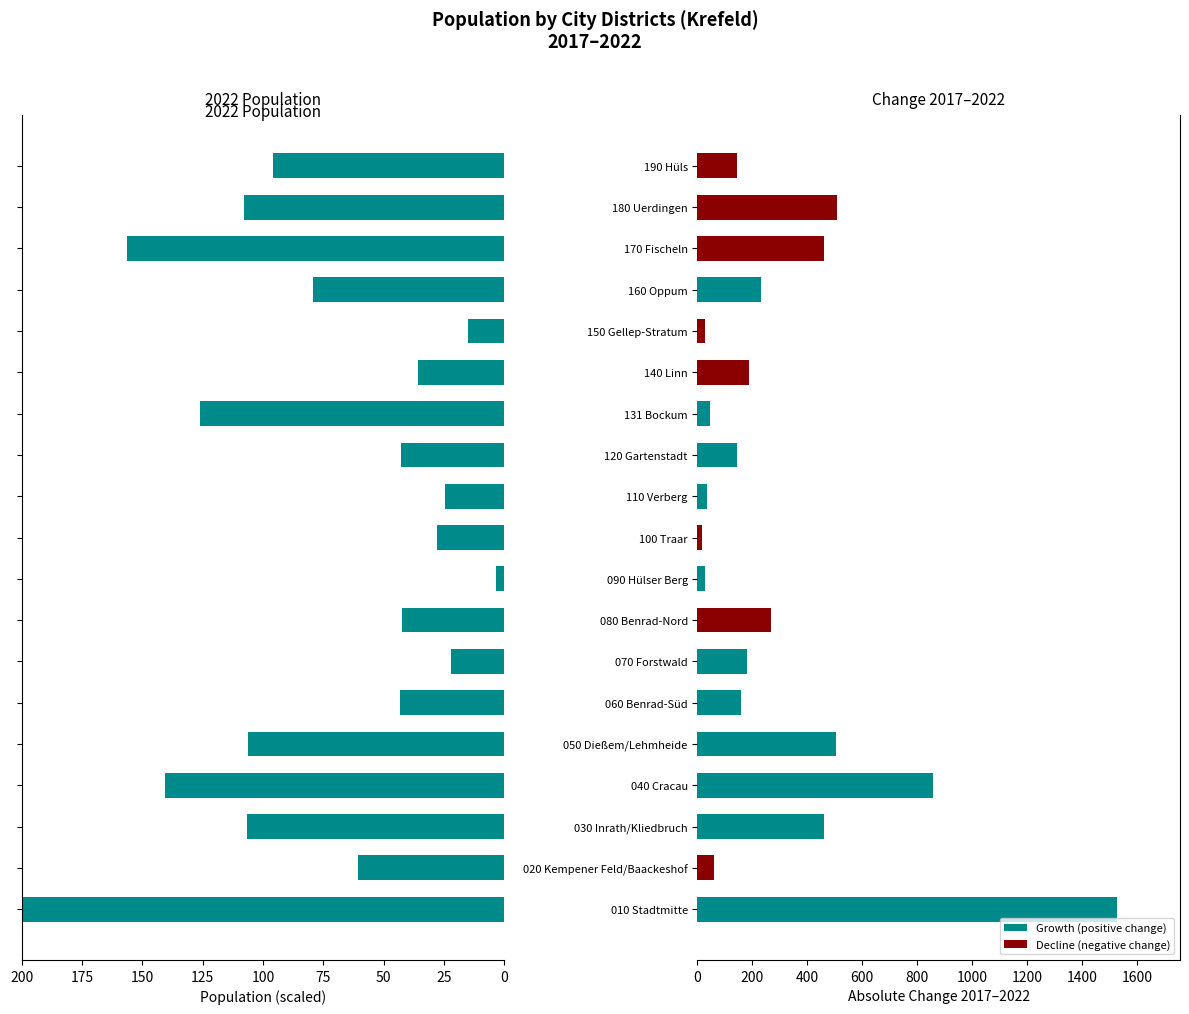

What is the difference between the Change 2017-2022 values at 180 Uerdingen and 190 Hüls?

363.0